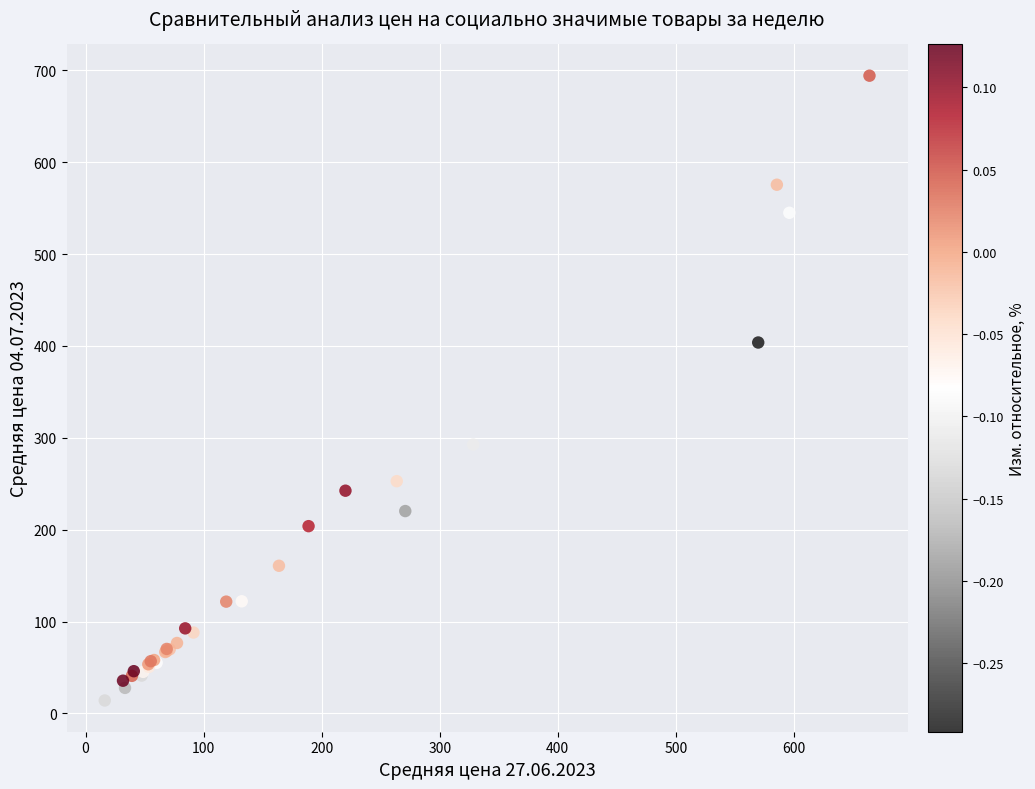

What Y value in the scatter plot is closest to 354?

403.8